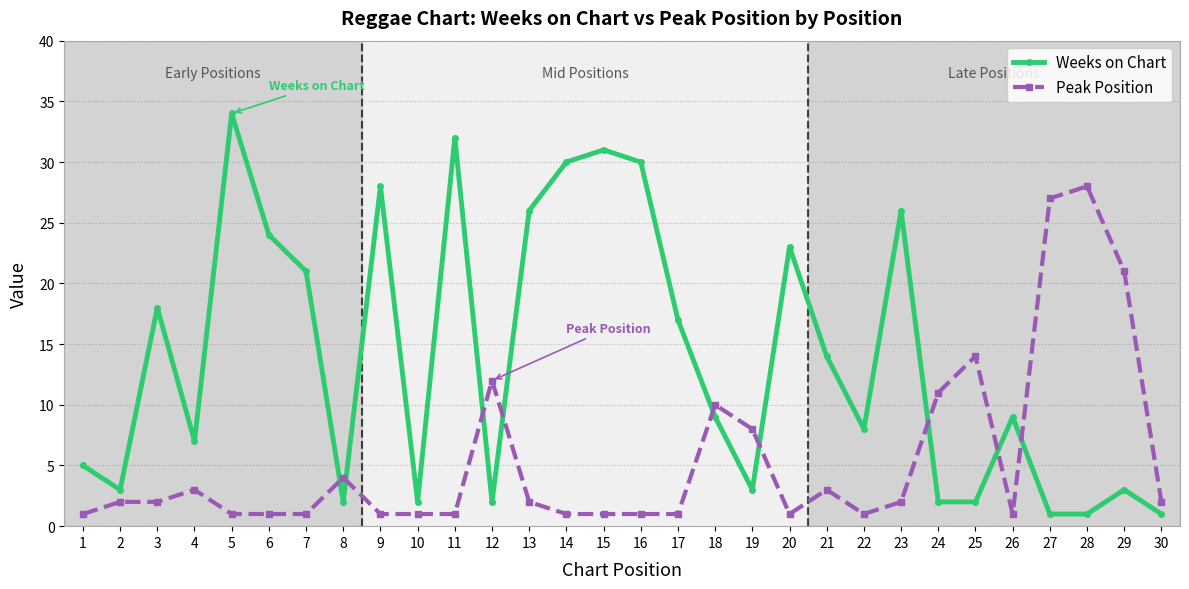

Is it true that Weeks on Chart equals 53 at 14?

False